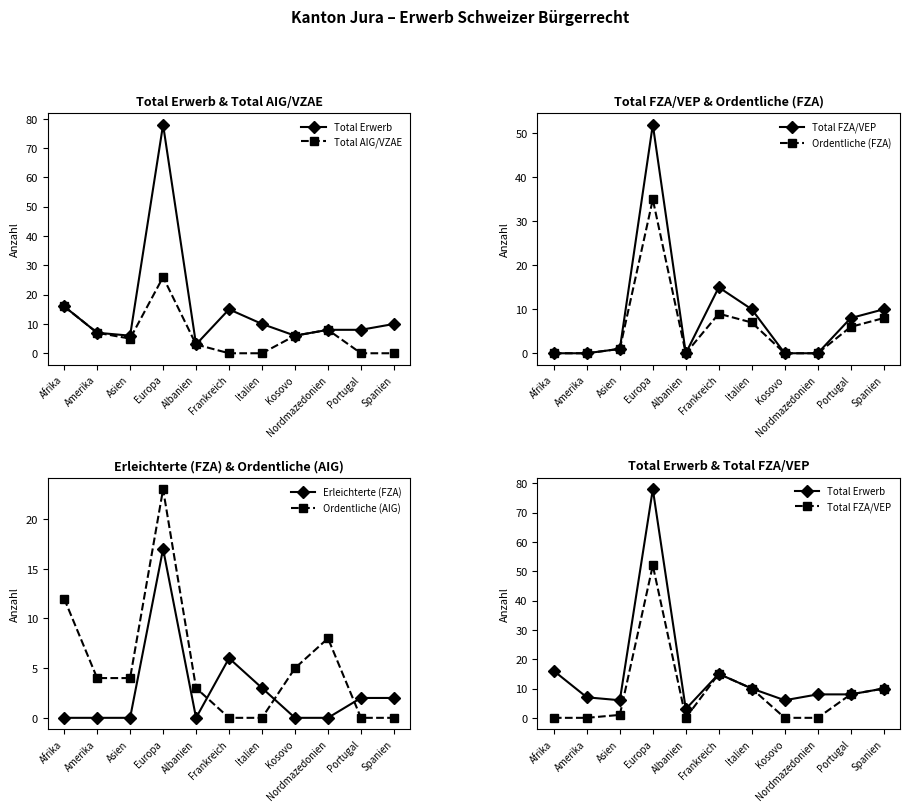

Is it true that Total AIG/VZAE equals 5 at Albanien?

False